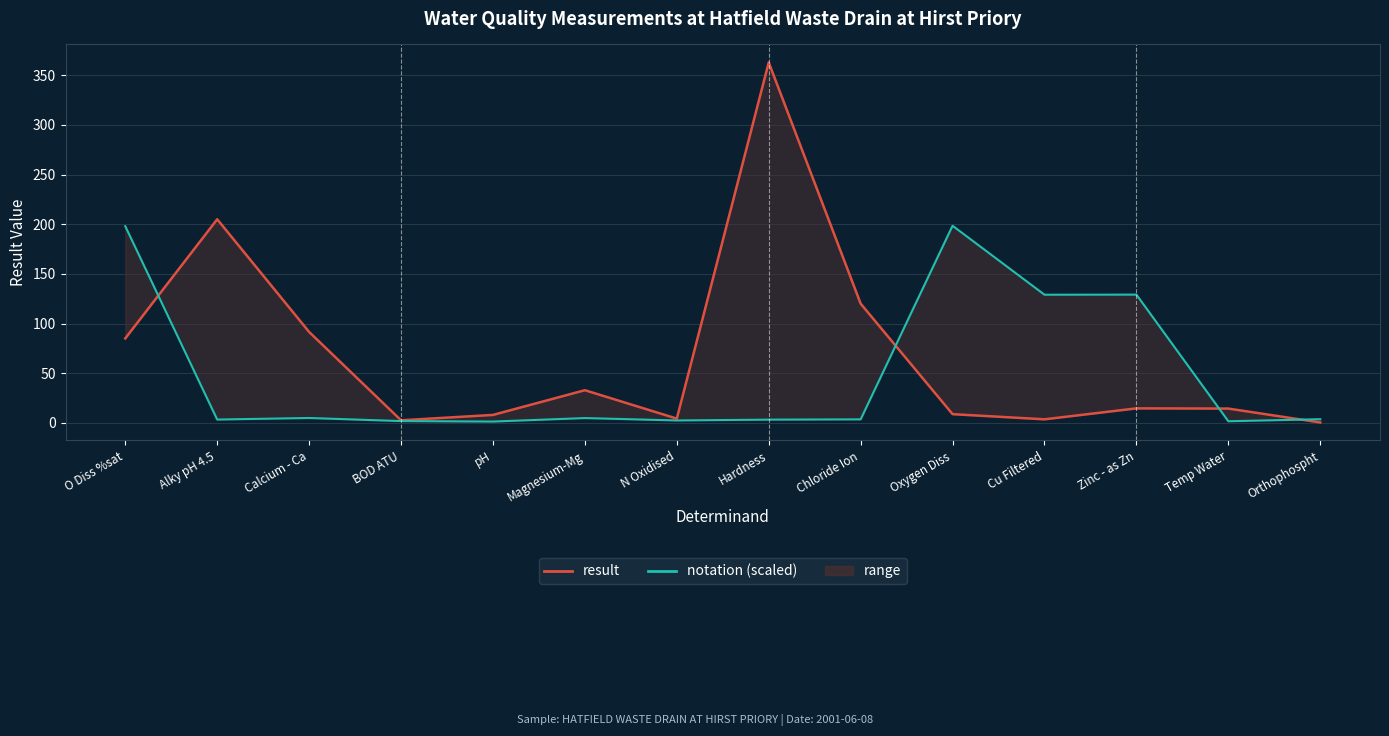

Which series changed the most between Zinc - as Zn and Orthophospht?

notation (scaled)